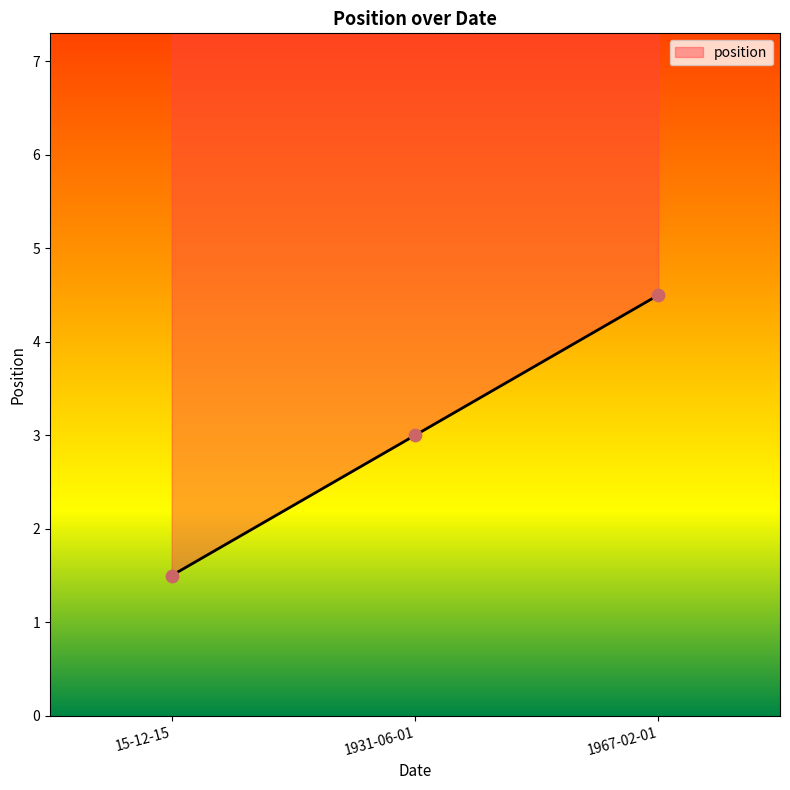

Which has a higher value, 1967-02-01 or 1931-06-01?

1967-02-01